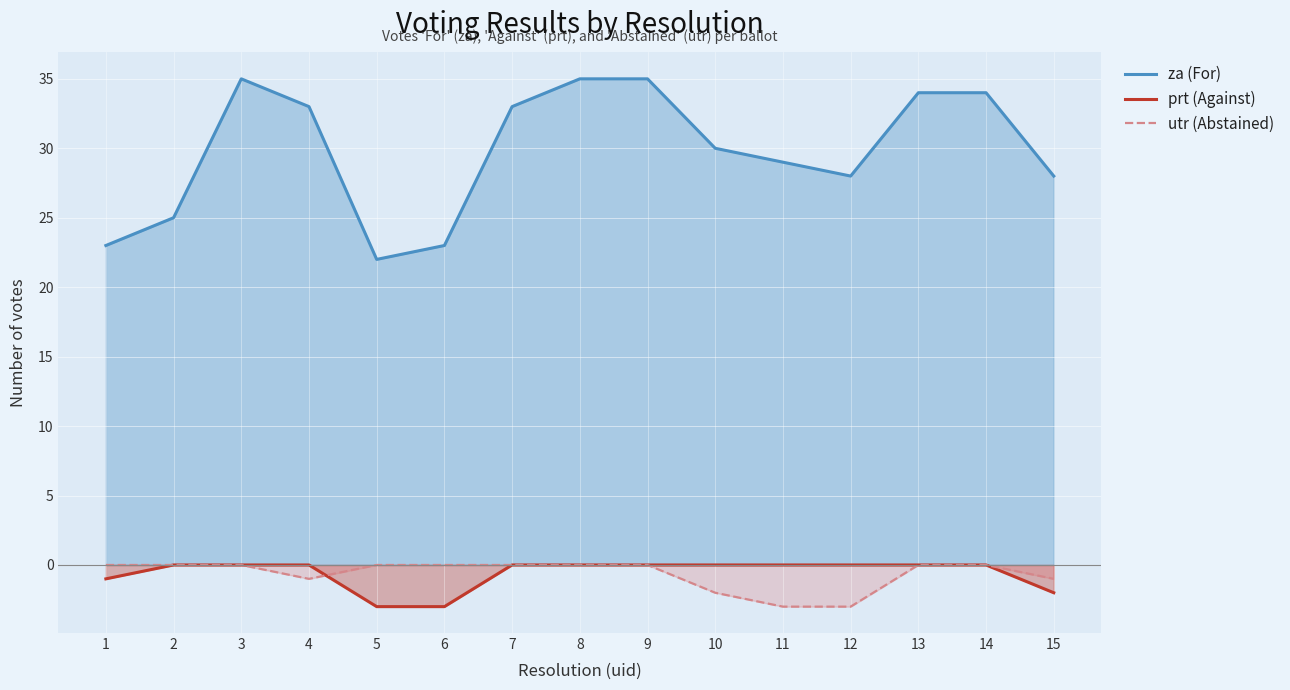

True or false: utr (Abstained) and za (For) intersect in this chart.

False